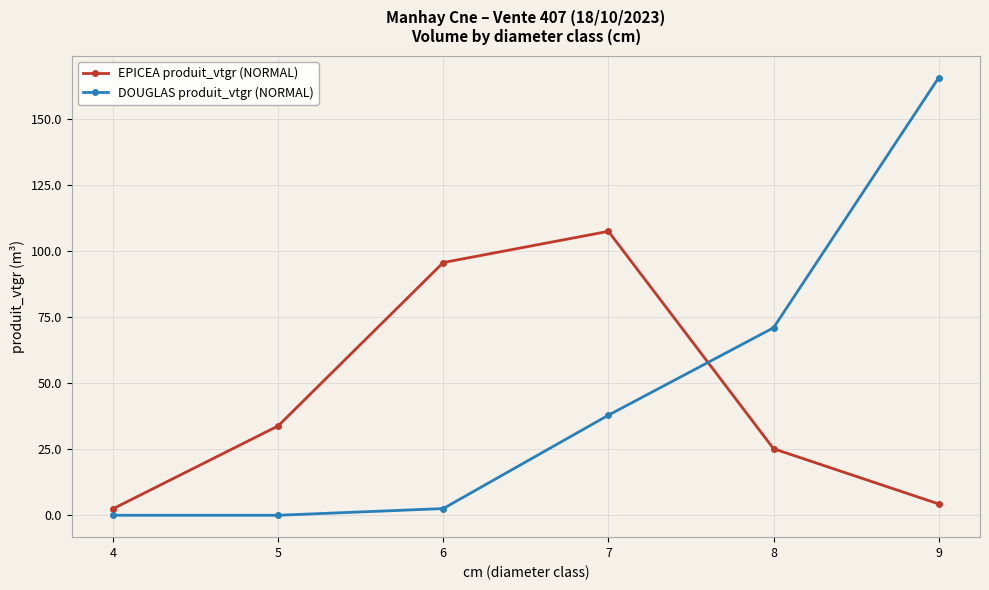

True or false: DOUGLAS produit_vtgr (NORMAL) has more than 0 points higher than both neighbors.

False